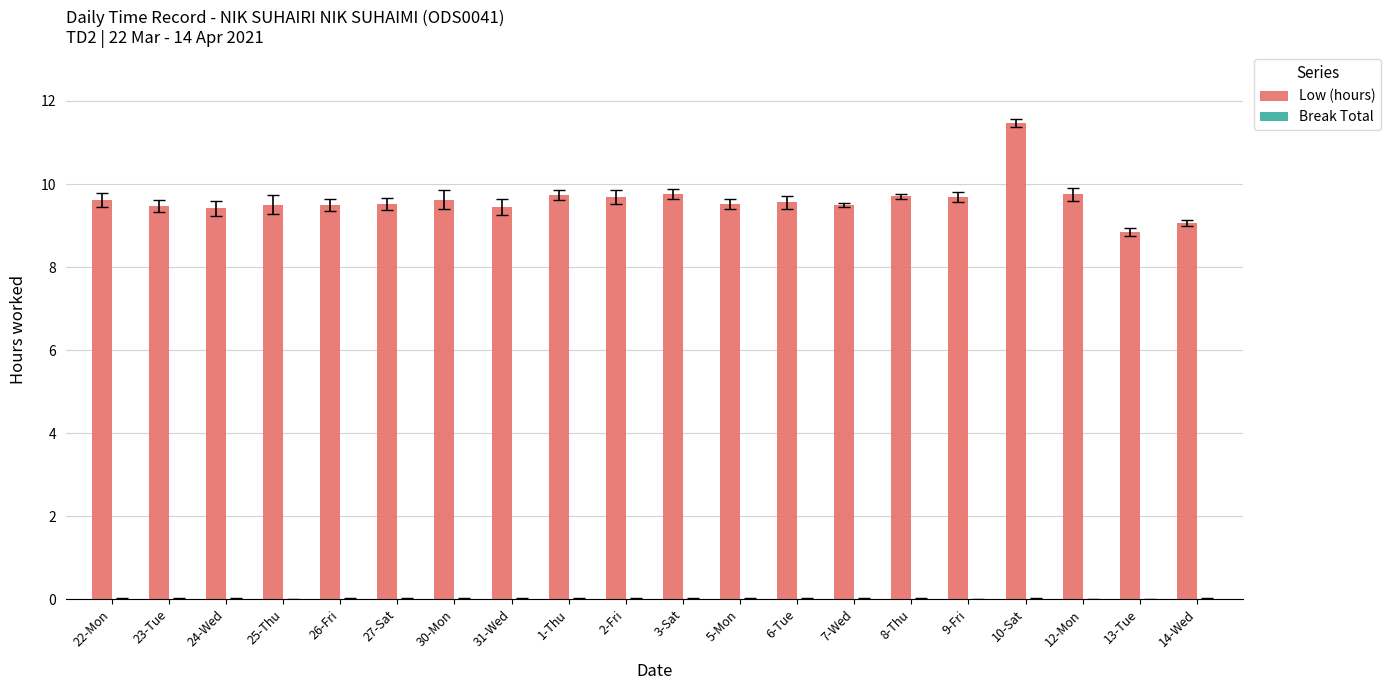

How many bars are there in total?

20